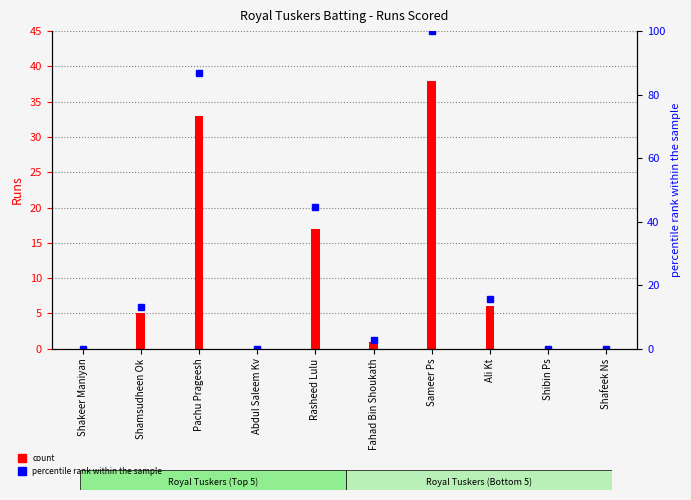

What is the label of the 5th bar from the right?

Fahad Bin Shoukath